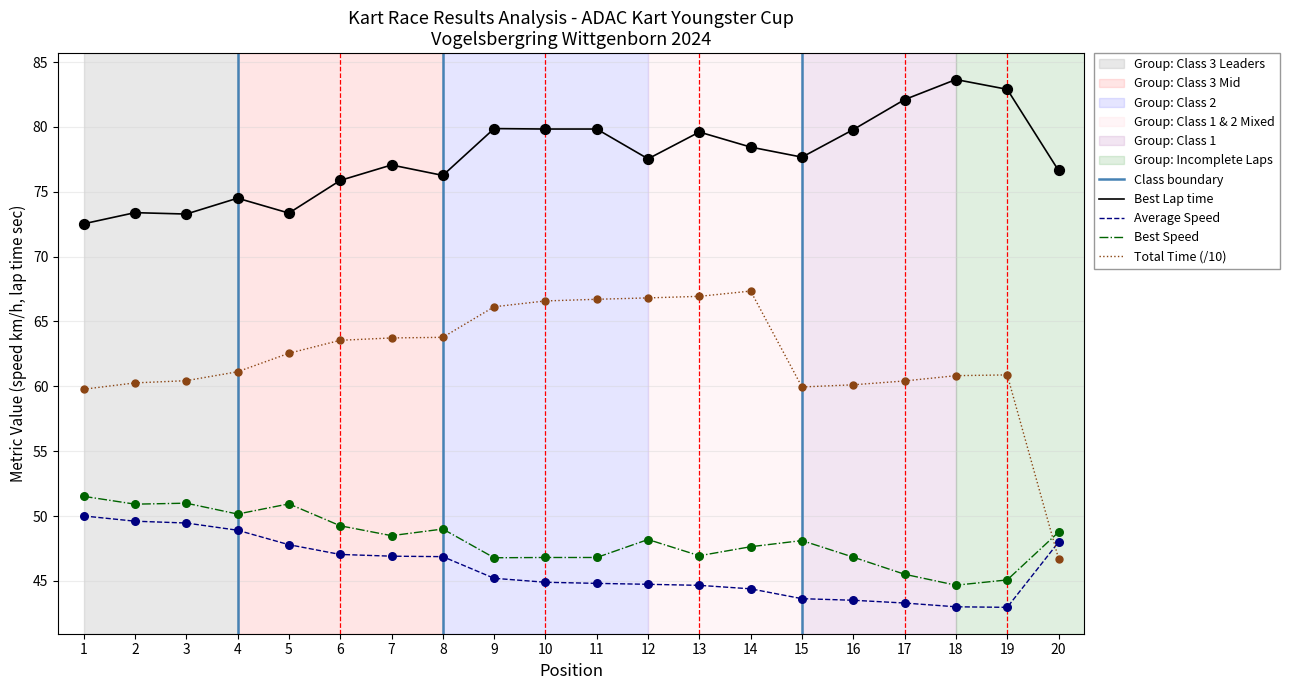

At how many categories does at least one series exceed 81?

3